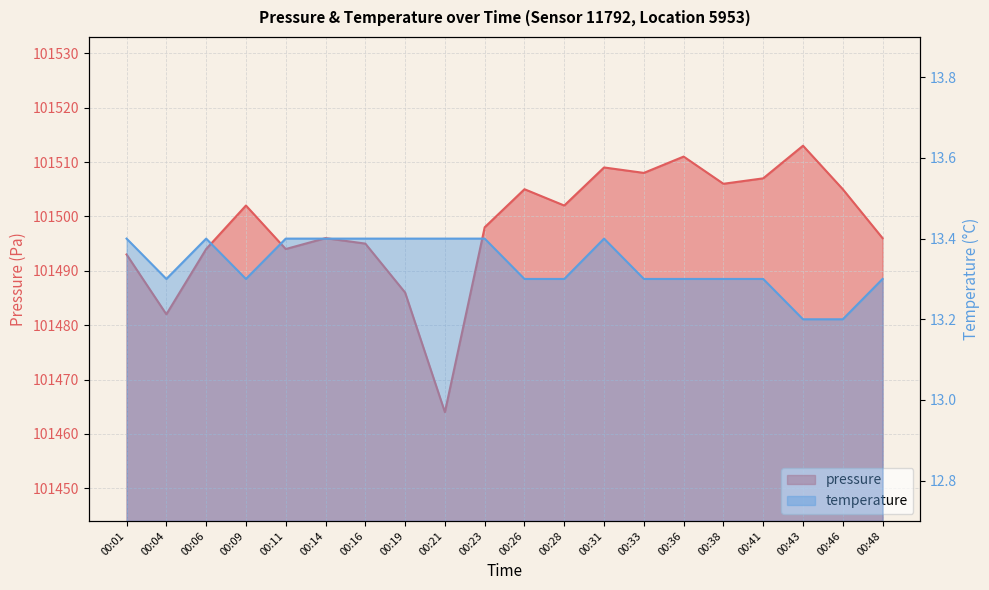

What is the value of the temperature point at the 5th from the left?

13.4